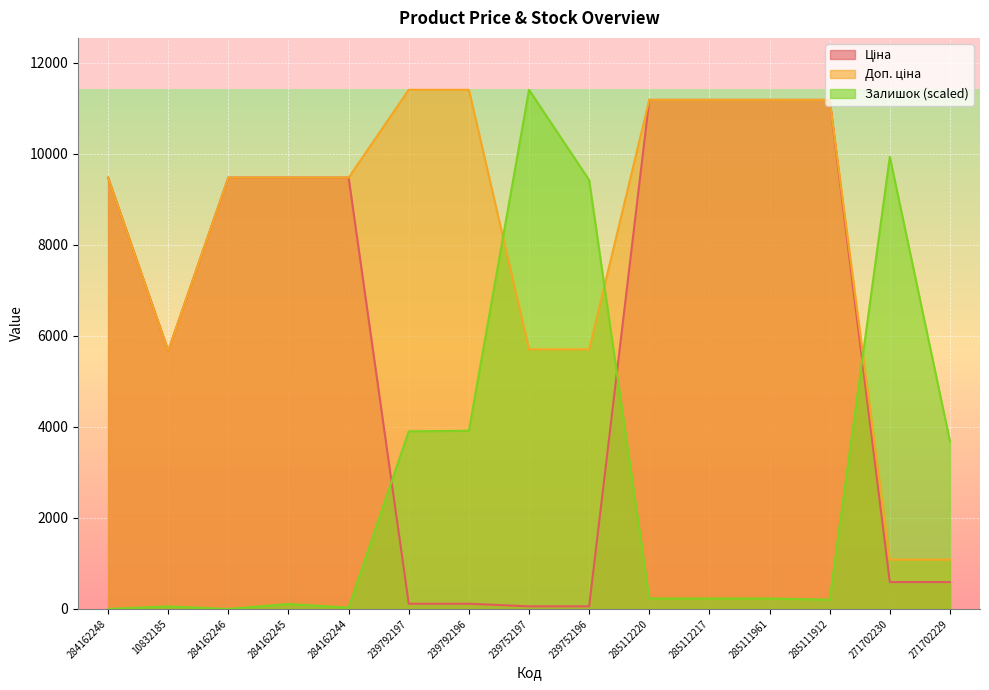

Which series has the largest range (max minus min)?

Залишок (scaled)